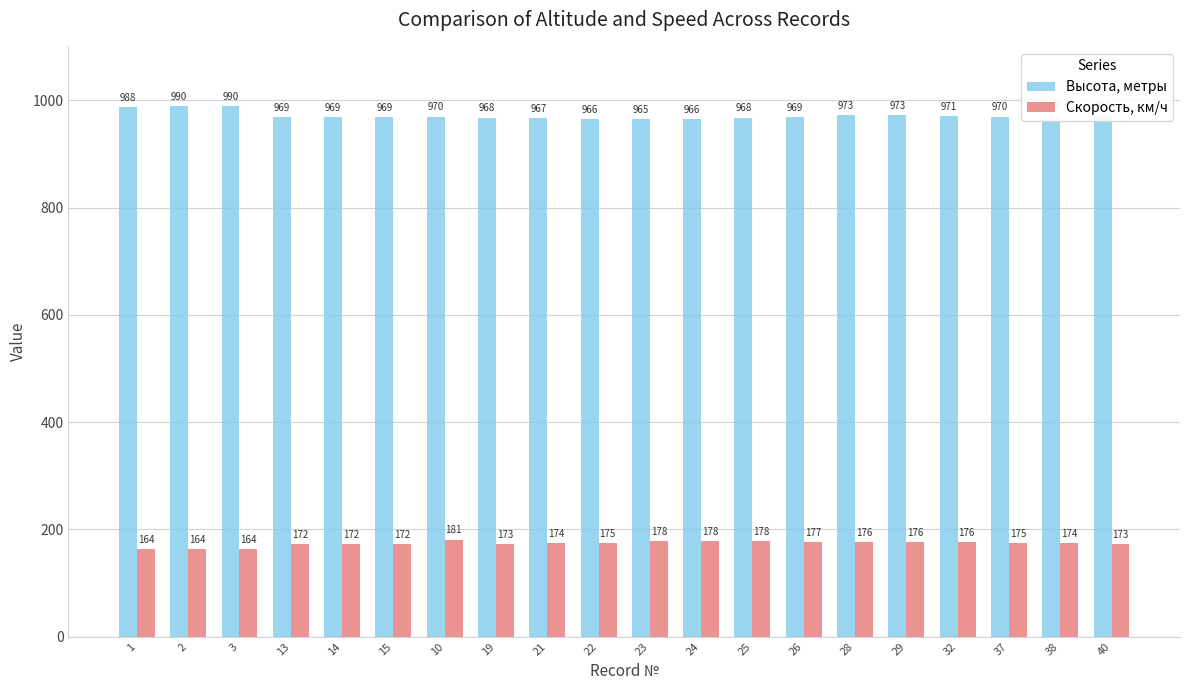

How many bars are there in total?

40